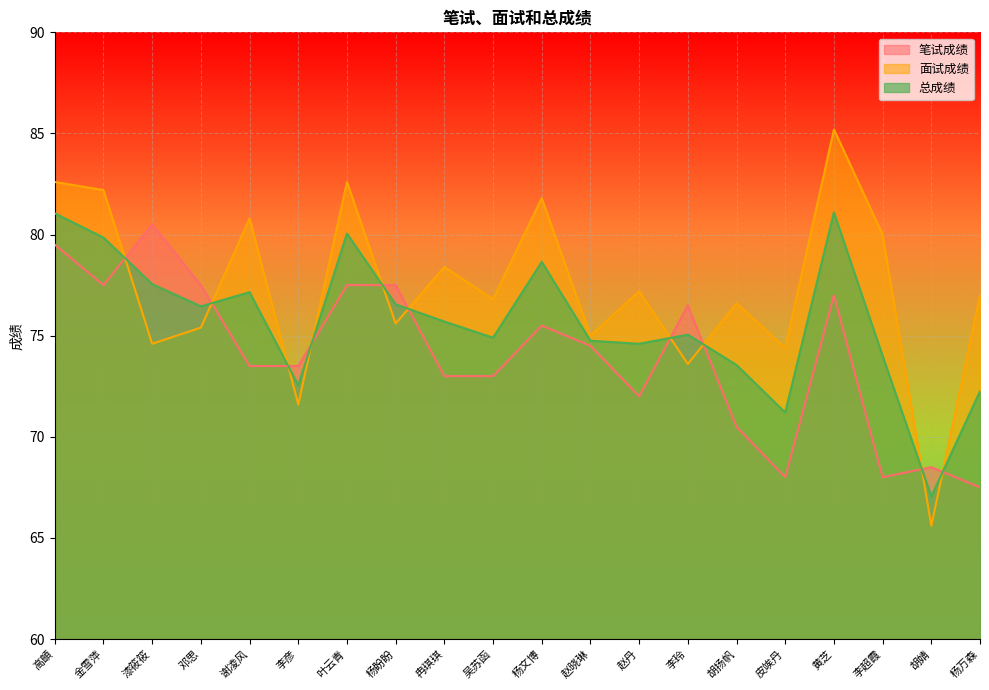

What is the highest value of the 总成绩 series?

81.1